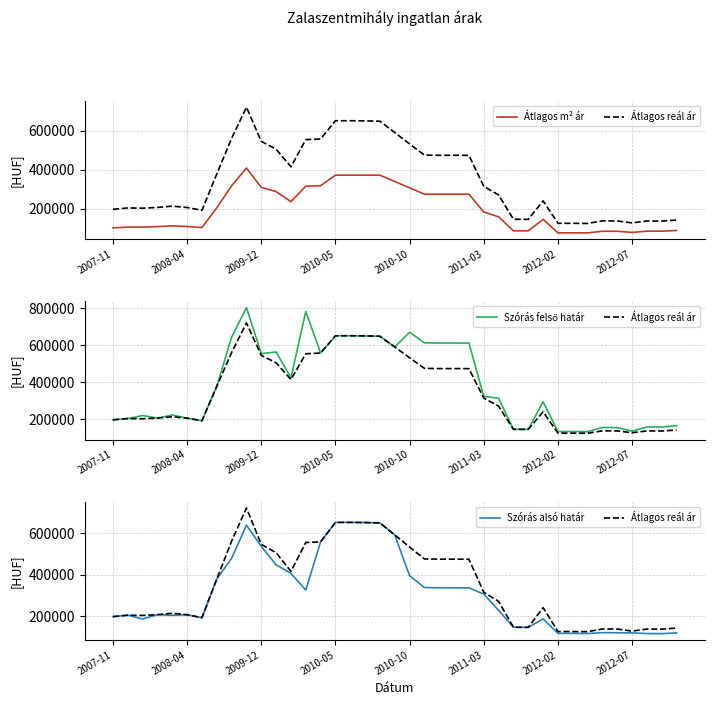

What is the average value of the Átlagos m² ár series?

200067